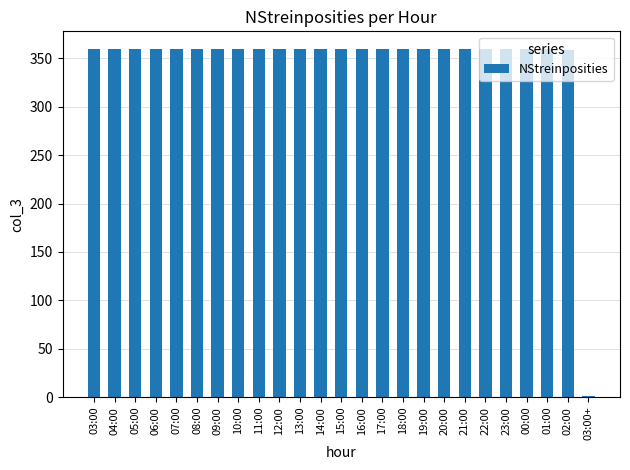

What is the ratio of the value at 23:00 to the value at 09:00?

1.0